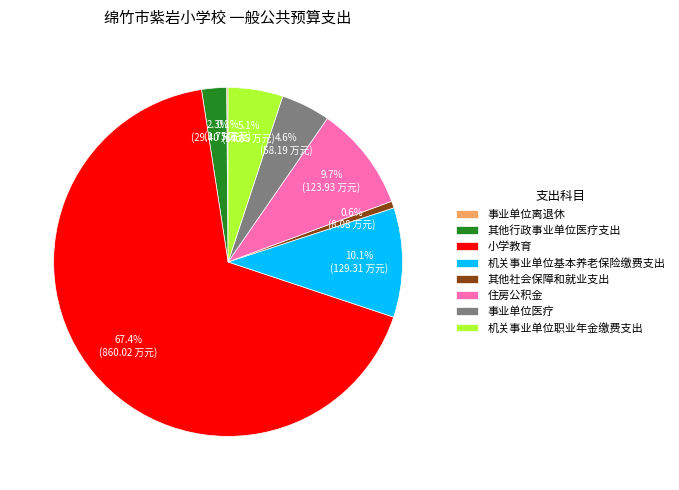

To the nearest percent, what percentage of the pie is 住房公积金?

10%